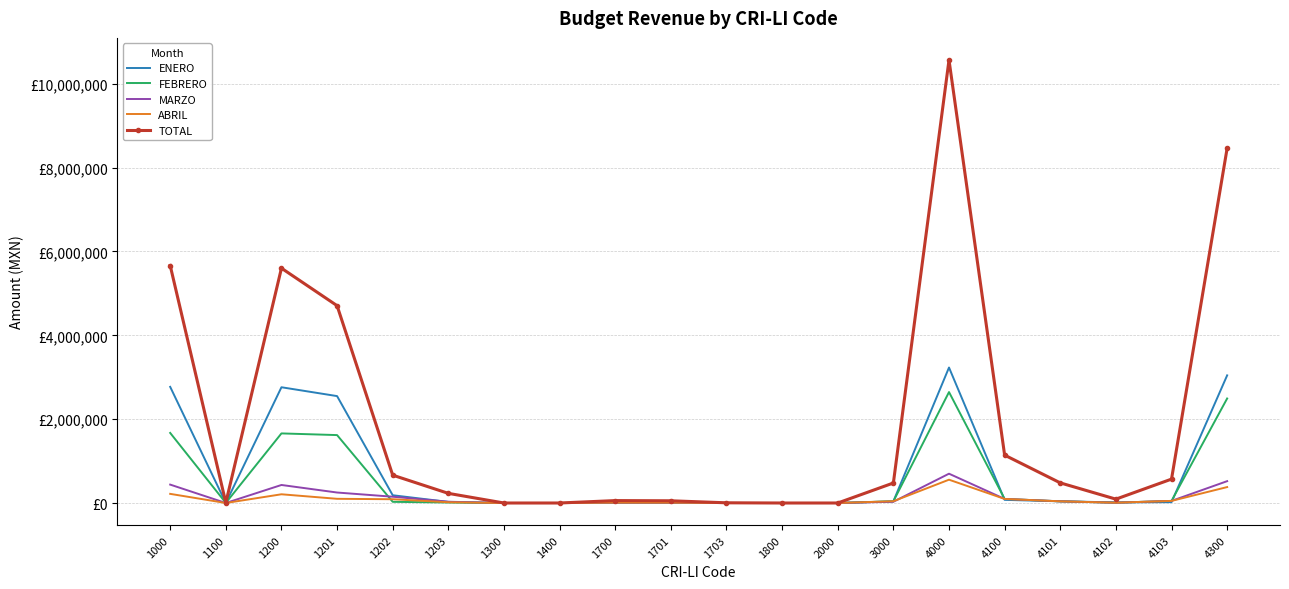

What are all the series names shown in the legend?

ENERO, FEBRERO, MARZO, ABRIL, TOTAL